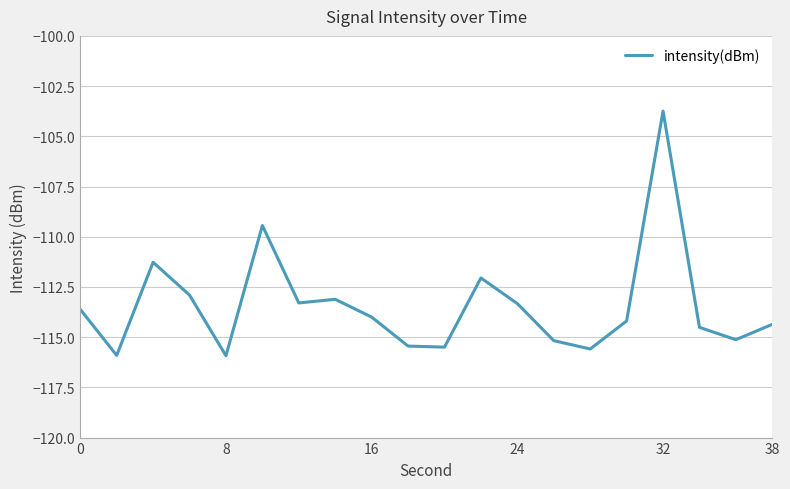

What is the smallest value displayed?

-115.9